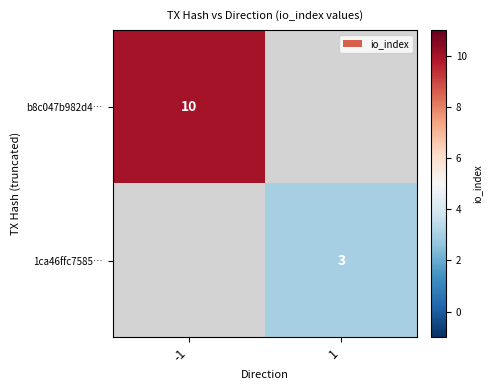

True or false: b8c047b982d4… has a value of 5 at -1.

False